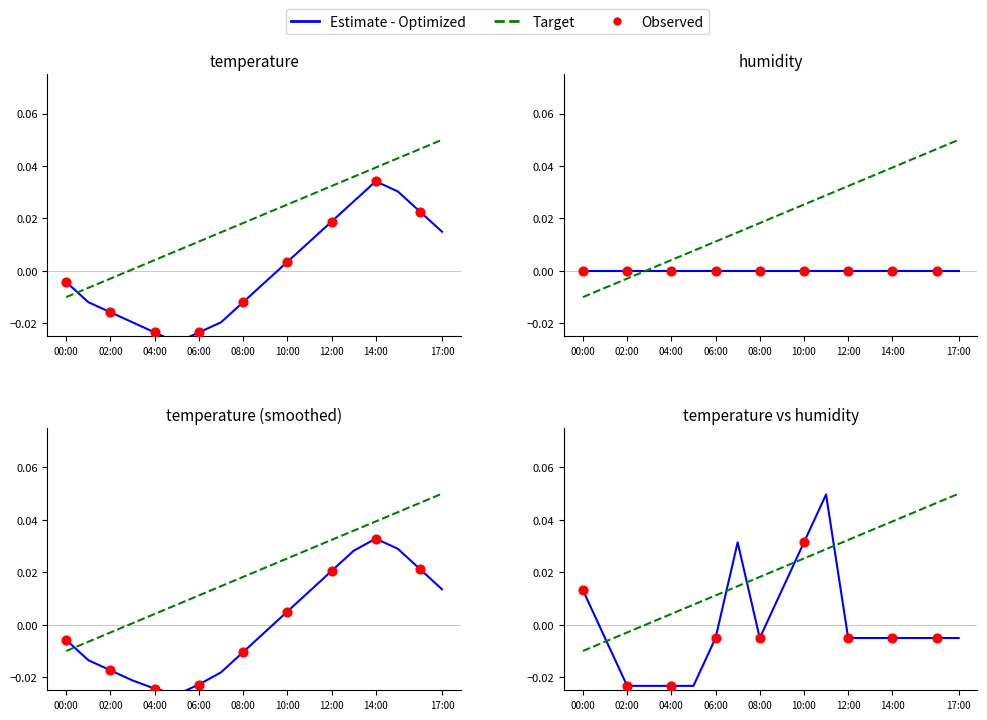

Which series contains the lowest Y value?

temperature